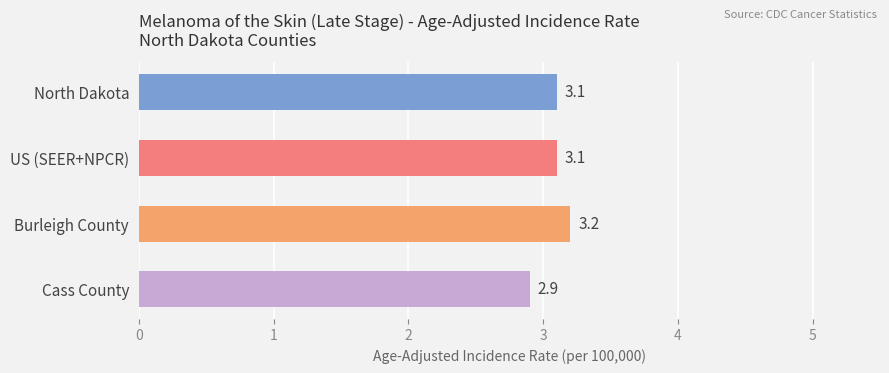

What is the maximum value shown in the chart?

3.2